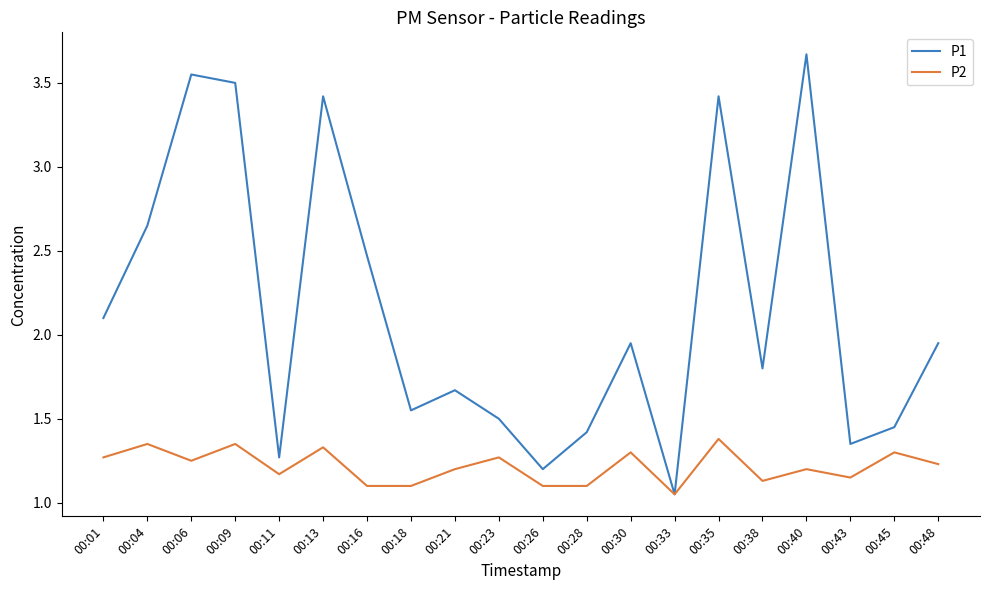

What is the total value across all series at 00:26?

2.3